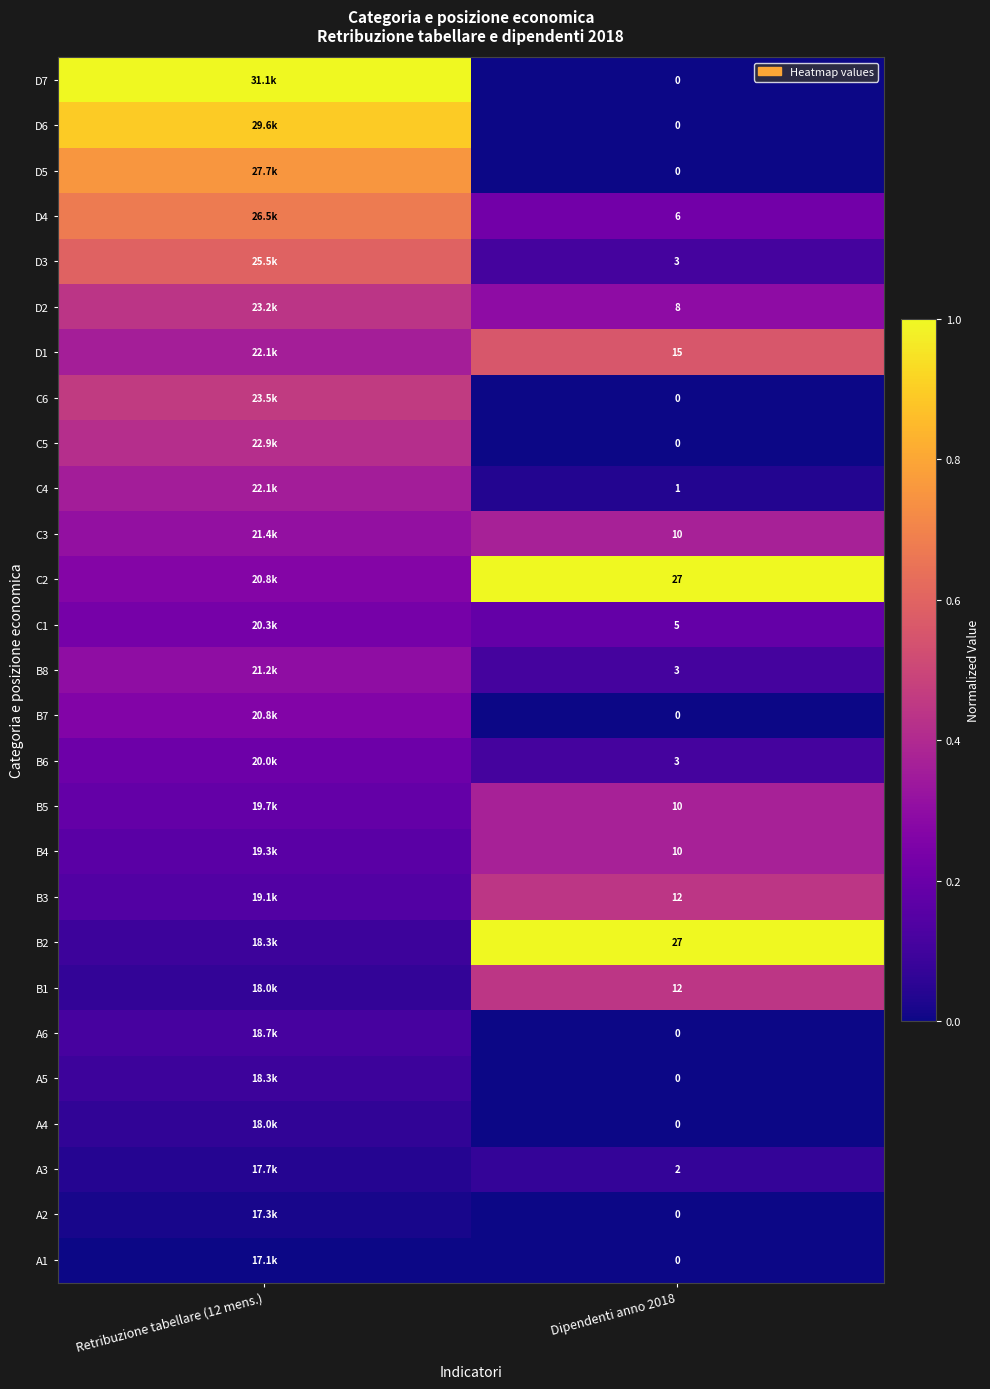

Which series has the widest spread of values?

D7